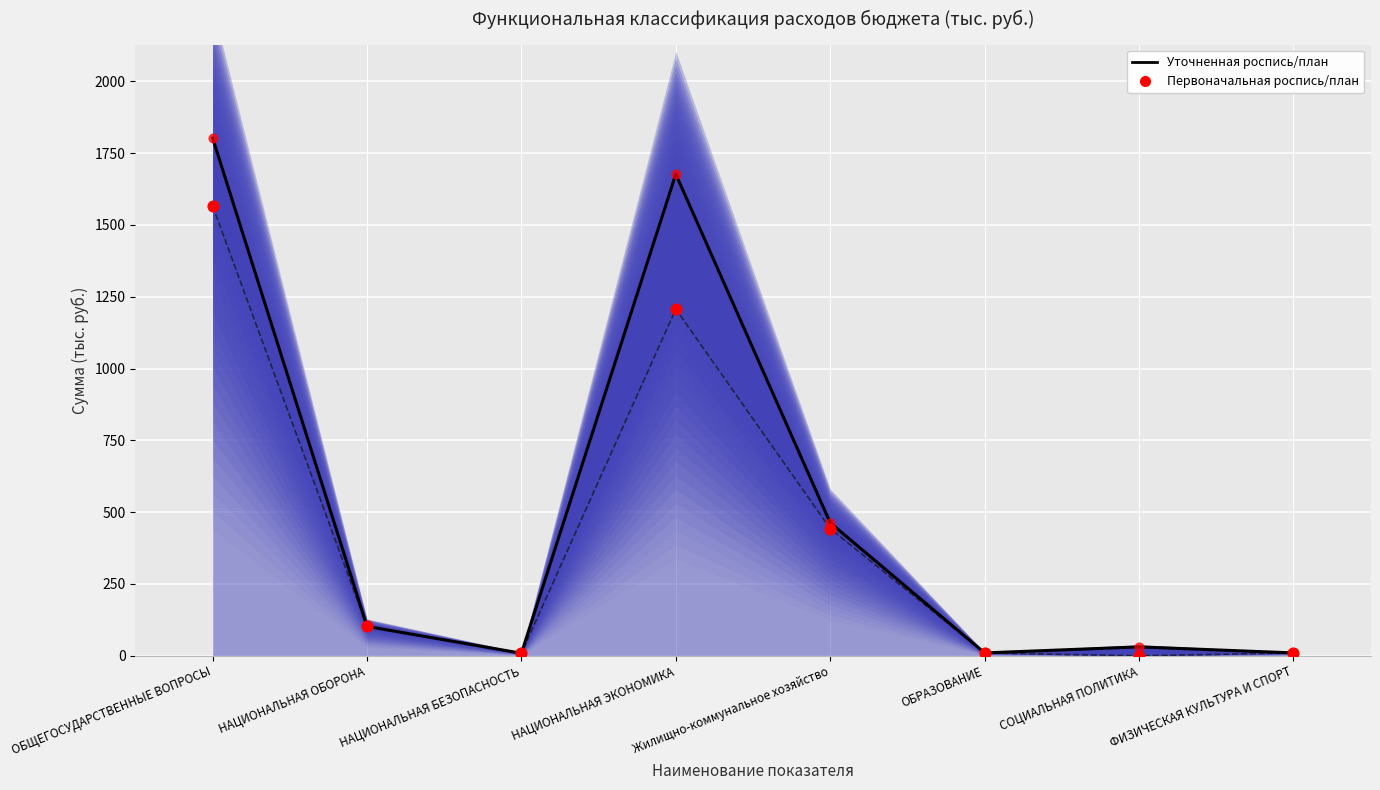

Which has a higher value, НАЦИОНАЛЬНАЯ ОБОРОНА or Жилищно-коммунальное хозяйство?

Жилищно-коммунальное хозяйство